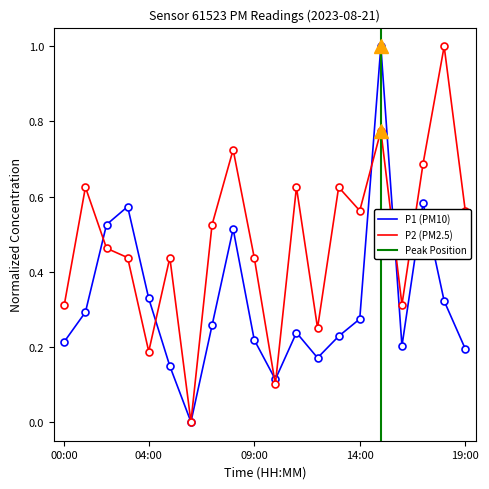

The value of P1 at 10:00 is 0.1. True or false?

True